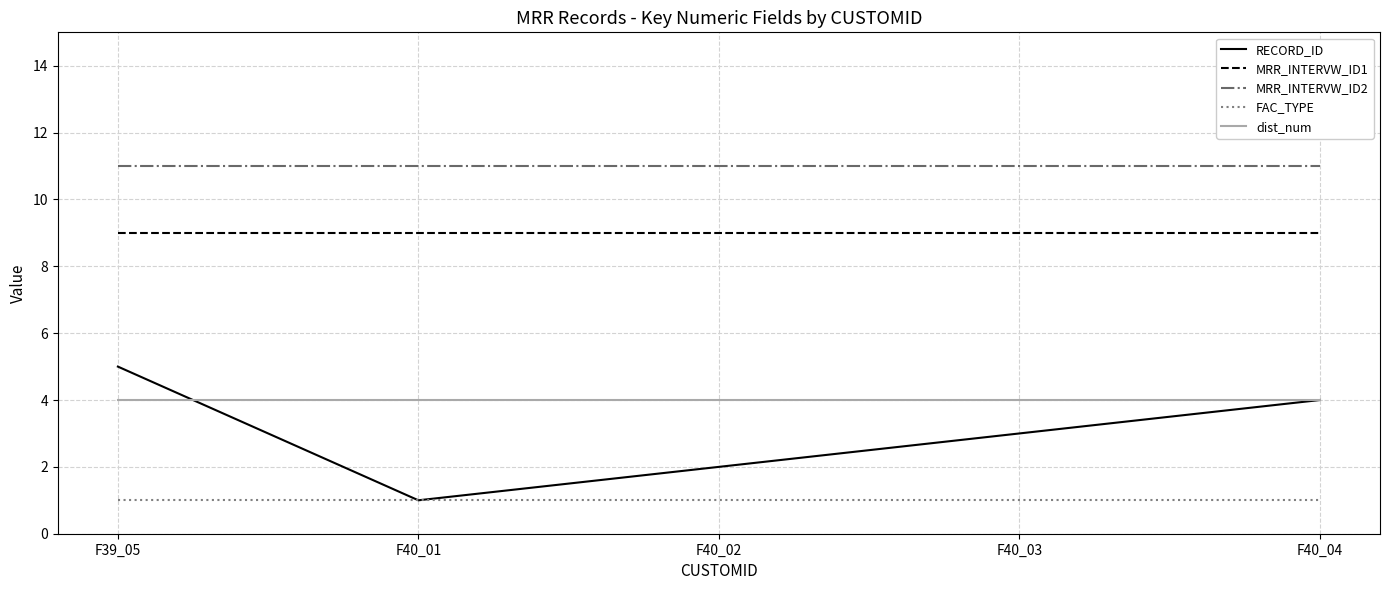

The RECORD_ID series shows 1 at F40_01. True or false?

True